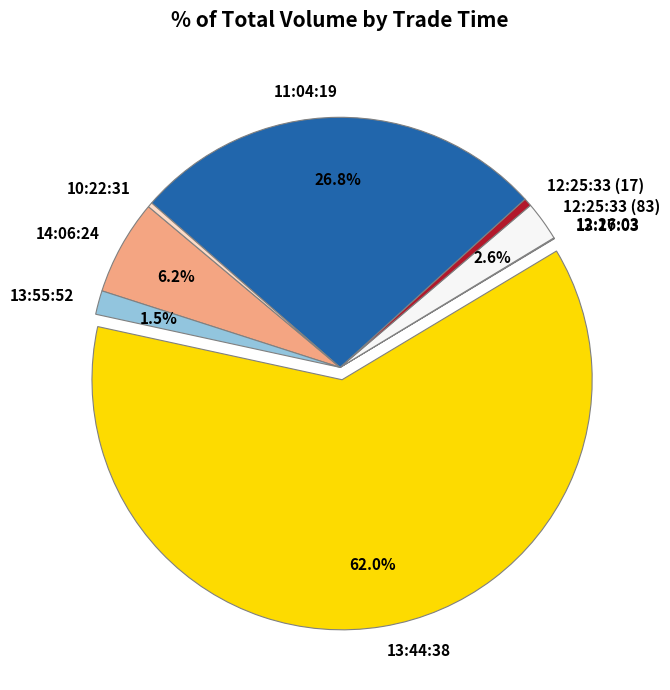

Which category accounts for the majority?

13:44:38